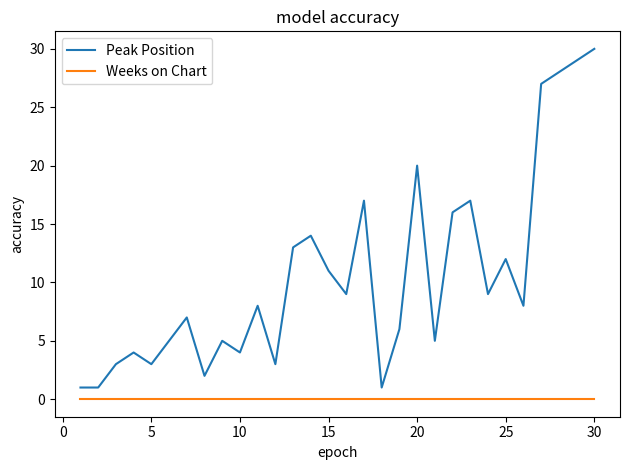

What is the greatest value displayed?

30